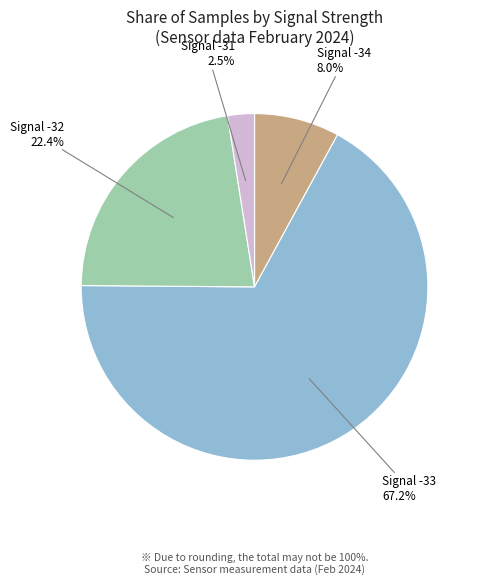

Is there a majority slice in this chart?

Yes